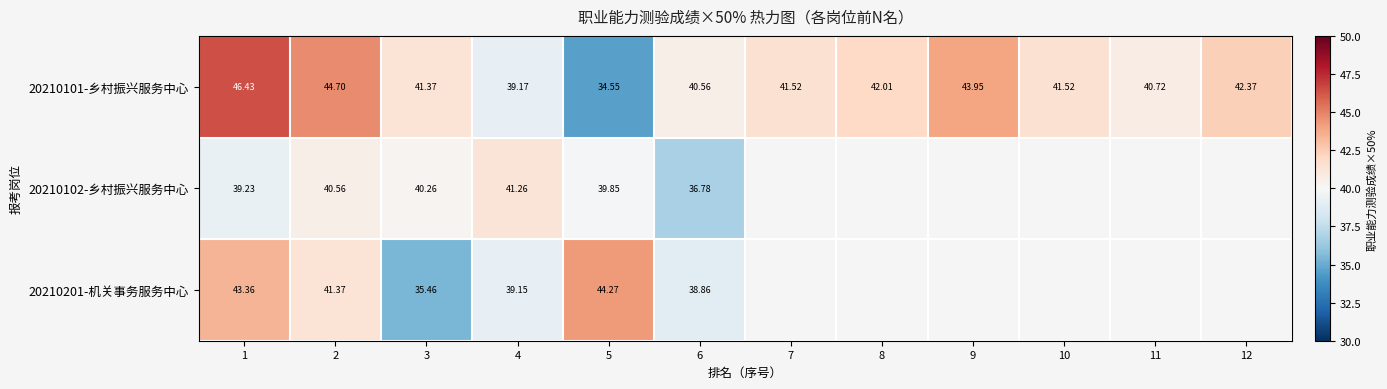

The value of 20210102-乡村振兴服务中心 at 5 is 39.9. True or false?

True